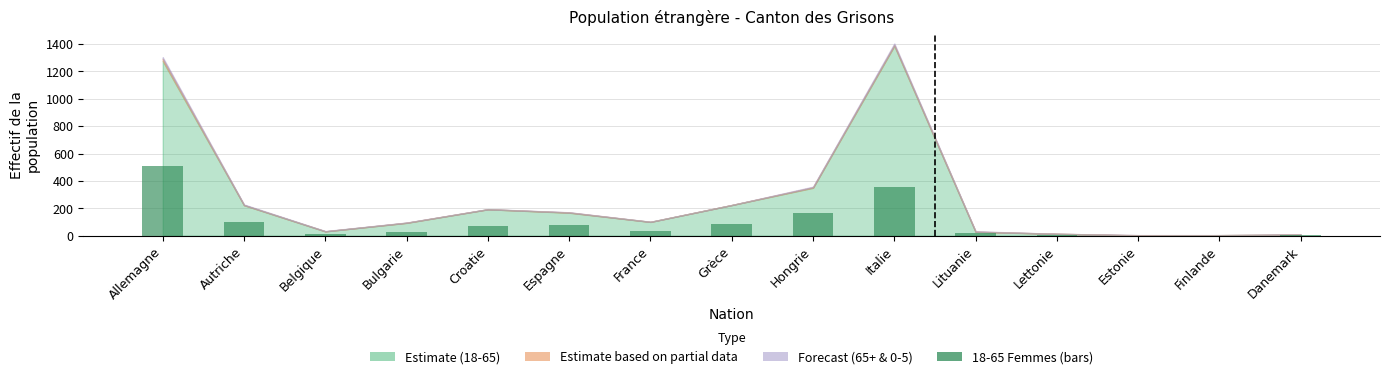

Is it true that the value at Allemagne is 506?

True